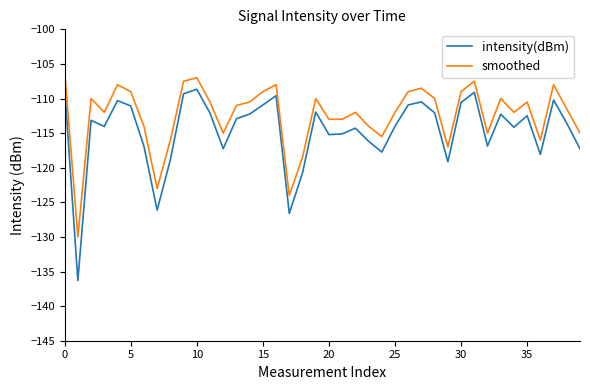

How many categories are shown in the chart?

40